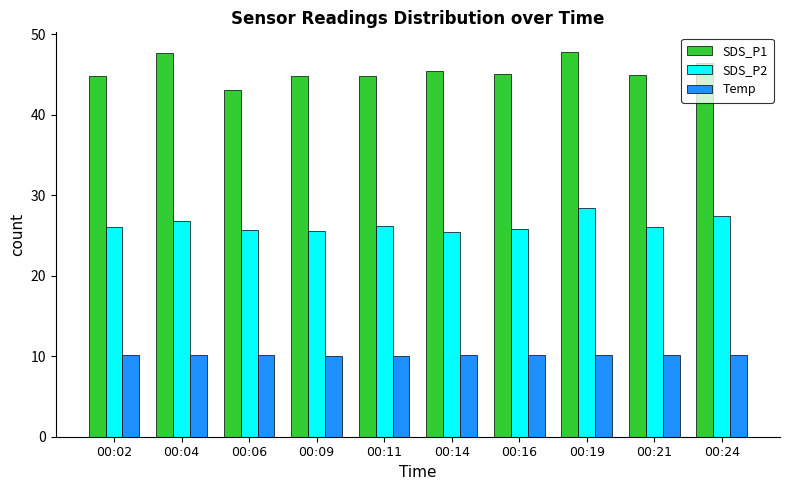

Is it true that SDS_P1 equals 74.0 at 00:06?

False